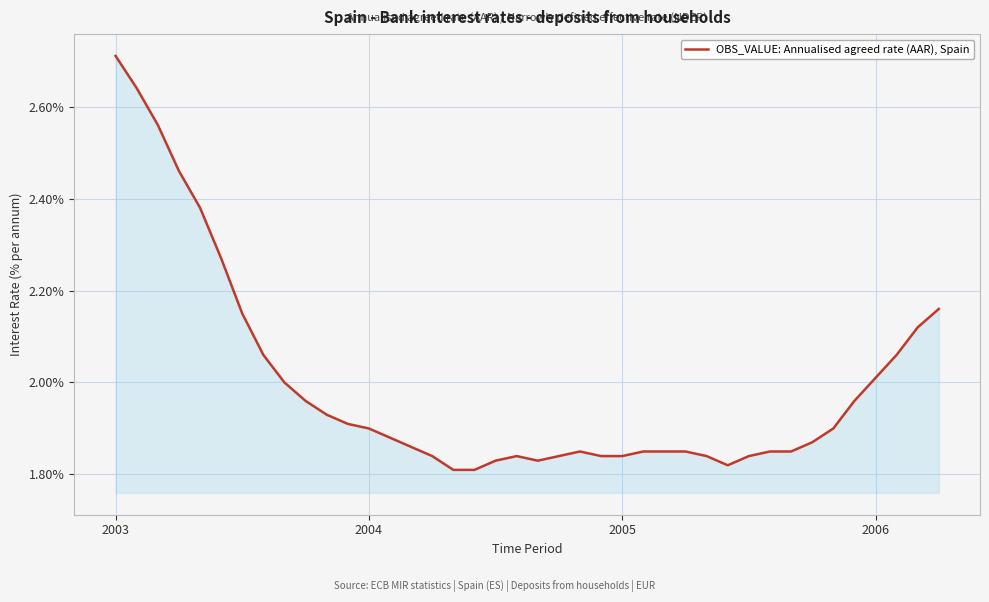

True or false: the data has more than 1 interior local peaks.

True